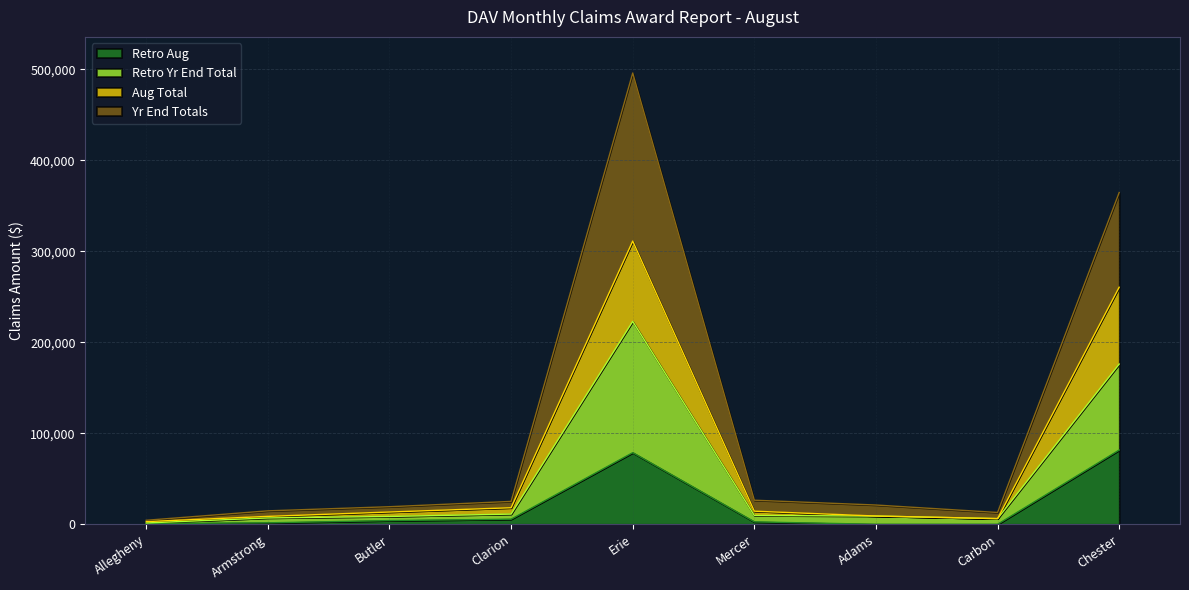

At which category is the sum across all series the highest?

Erie